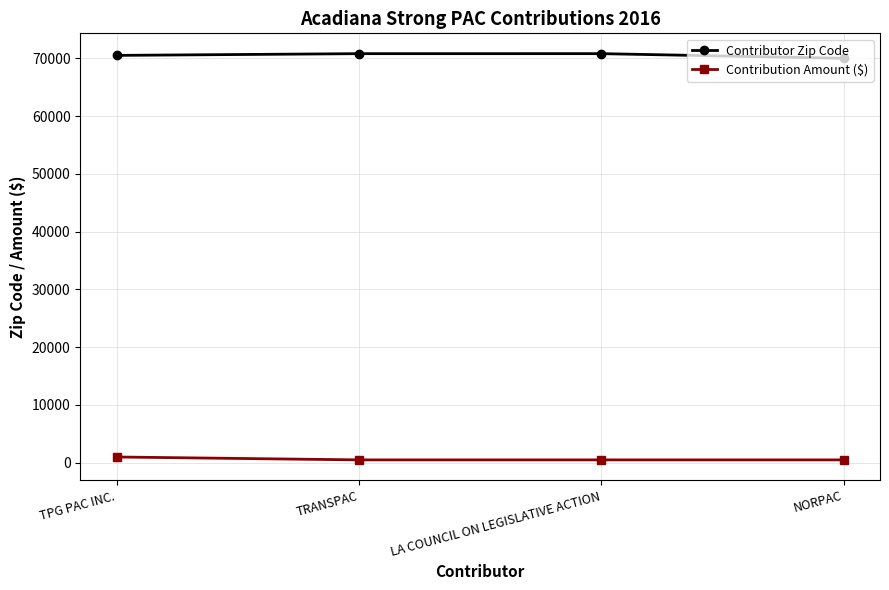

True or false: Contributor Zip Code and Contribution Amount ($) intersect in this chart.

False